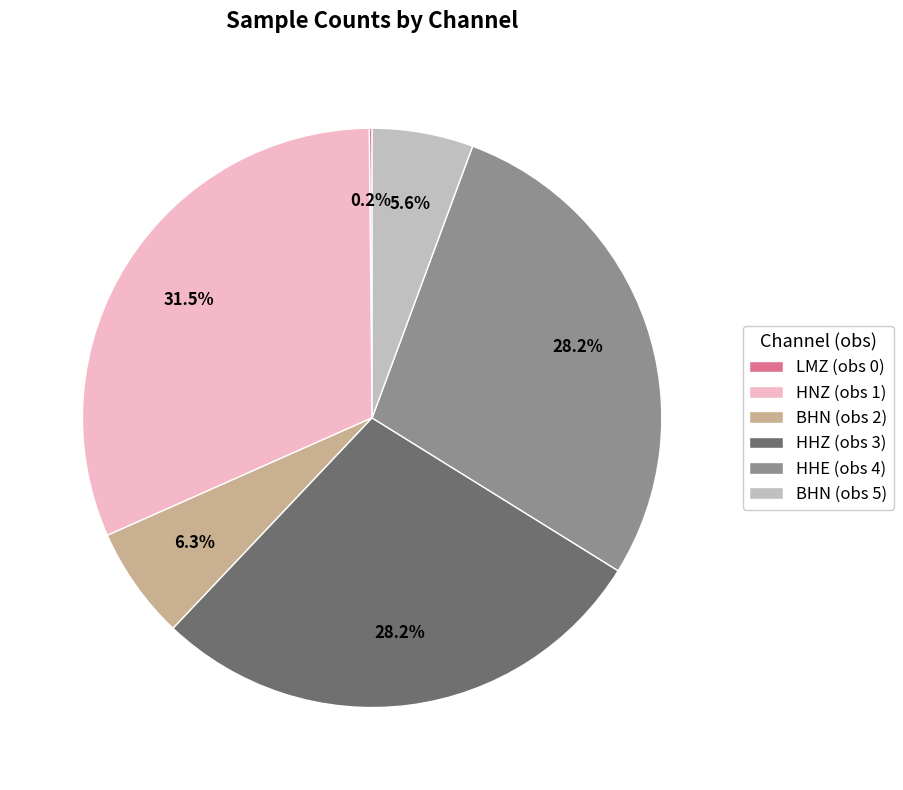

Is it true that BHN (obs 5) is 1% of the pie?

False